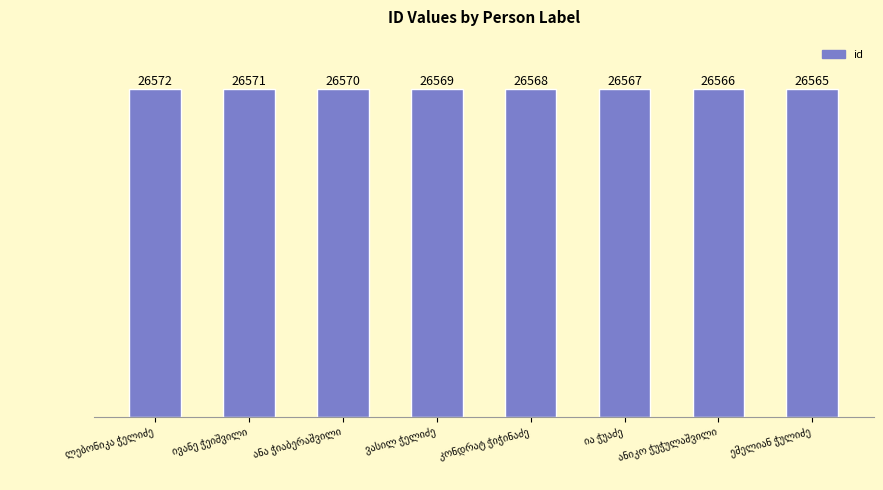

What is the value of the 4th bar from the left?

26569